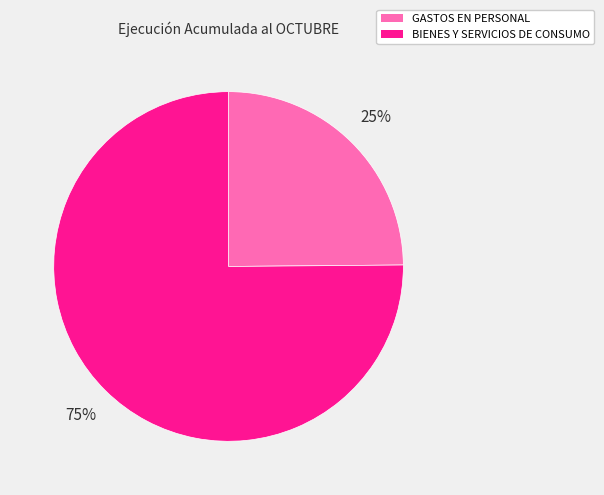

What is the ratio of the value at BIENES Y SERVICIOS DE CONSUMO to the value at GASTOS EN PERSONAL?

3.0